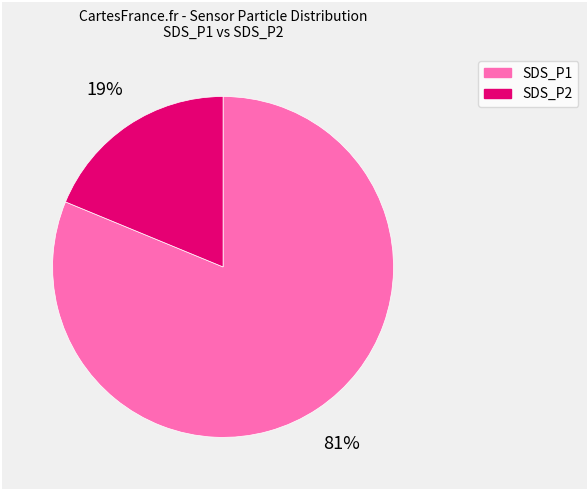

What is the ratio of the value at SDS_P1 to the value at SDS_P2?

4.3